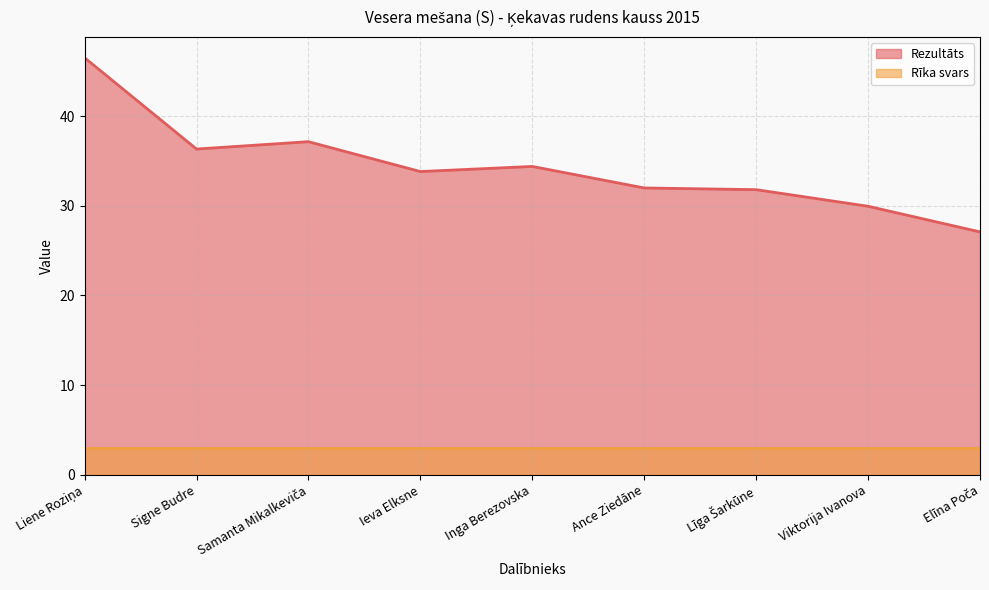

What is the average value?

34.3